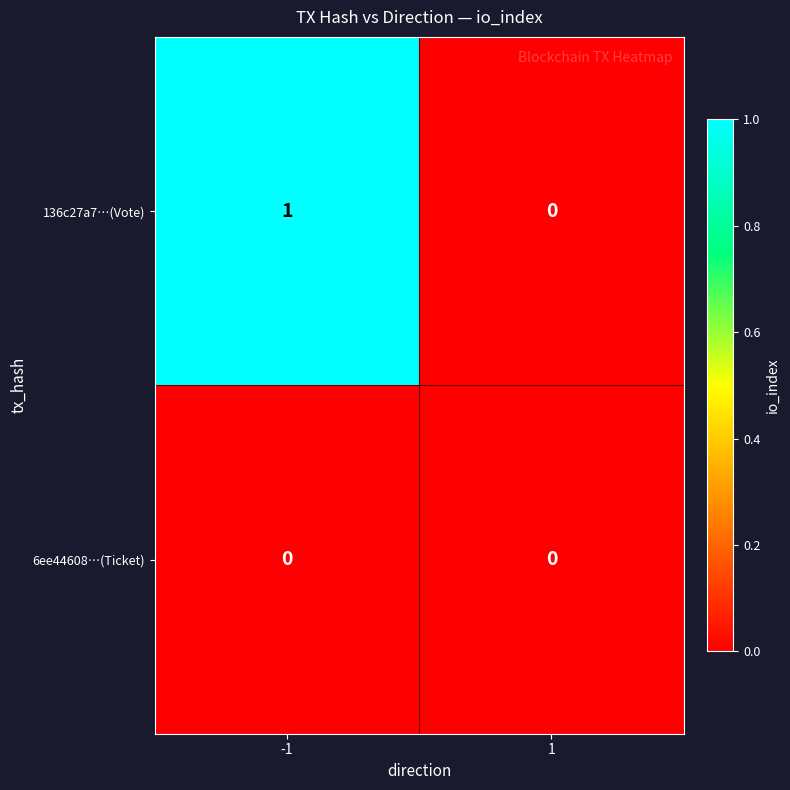

Is the value of 136c27a7…(Vote) at -1 greater than the value of 6ee44608…(Ticket) at 1?

Yes